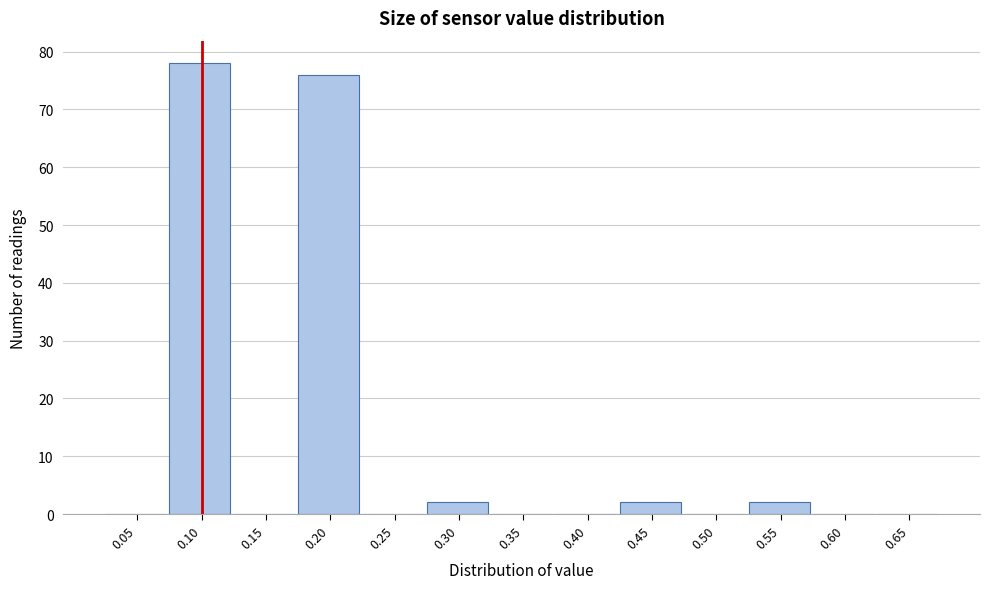

Reading right to left, extract all data points from this chart.

0.65=0	0.60=0	0.55=2	0.50=0	0.45=2	0.40=0	0.35=0	0.30=2	0.25=0	0.20=76	0.15=0	0.10=78	0.05=0